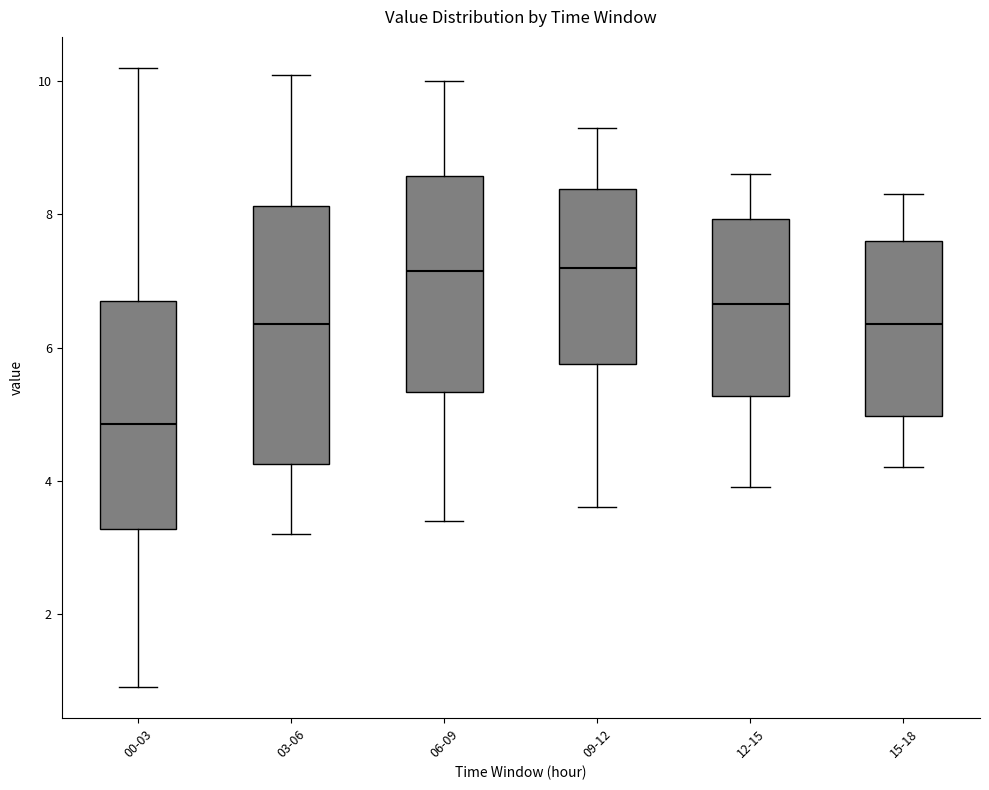

Reading left to right, transcribe this box plot: for each box, give where its median line is, the range the box spans, and where its two whiskers end, as read against the y-axis. The values are not printed on the chart, so give them approximately, as read against the axis.

00-03: median 4.8, box 3.2 to 6.6, whiskers 1.0 to 10.2
03-06: median 6.4, box 4.2 to 8.2, whiskers 3.2 to 10.2
06-09: median 7.2, box 5.4 to 8.6, whiskers 3.4 to 10.0
09-12: median 7.2, box 5.8 to 8.4, whiskers 3.6 to 9.4
12-15: median 6.6, box 5.2 to 8.0, whiskers 4.0 to 8.6
15-18: median 6.4, box 5.0 to 7.6, whiskers 4.2 to 8.4